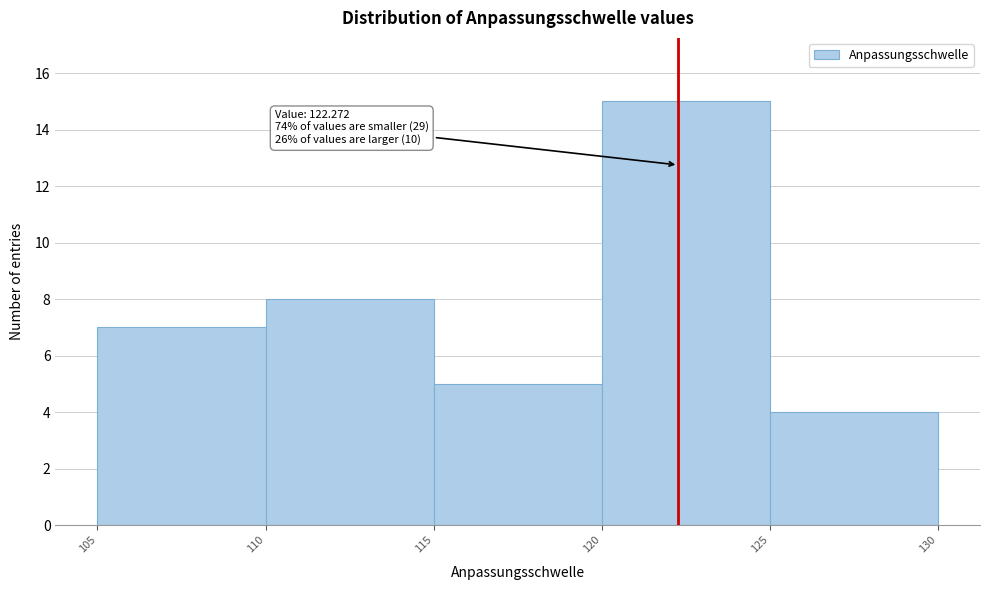

Which range on the x-axis has the tallest bar?

120 to 125